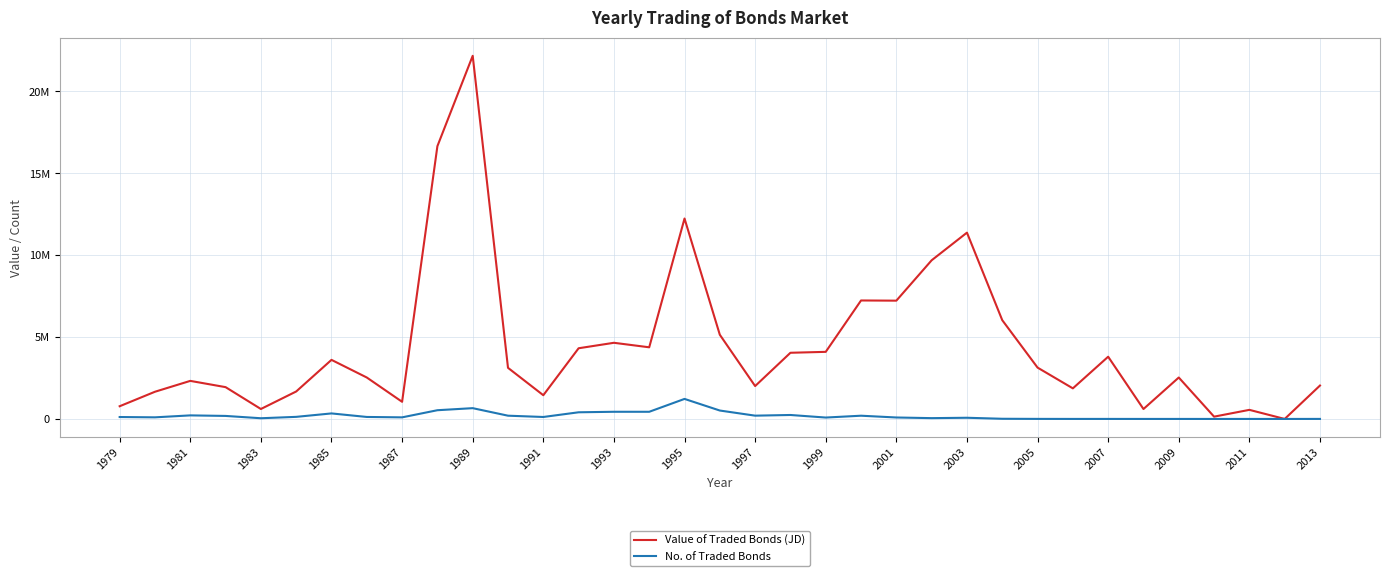

Does the chart have visible grid lines?

Yes